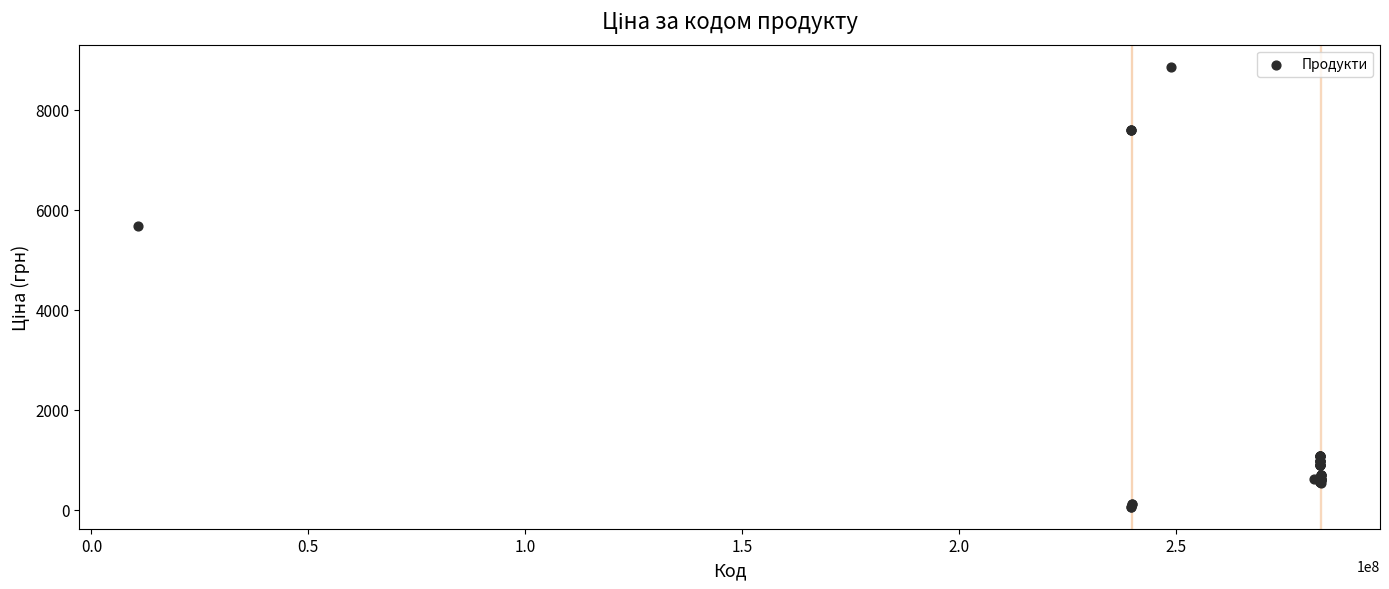

What Y value in the scatter plot is closest to 4456?

5673.8